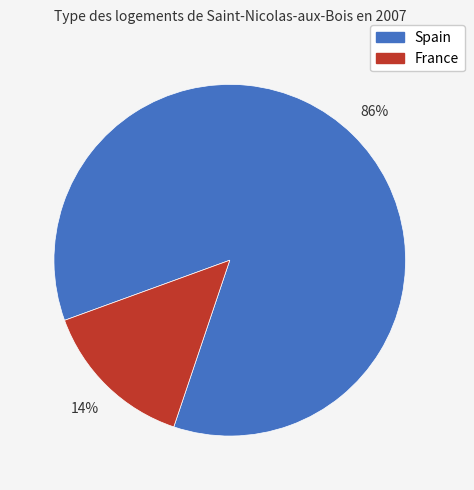

To the nearest percent, what is the average slice percentage?

50%